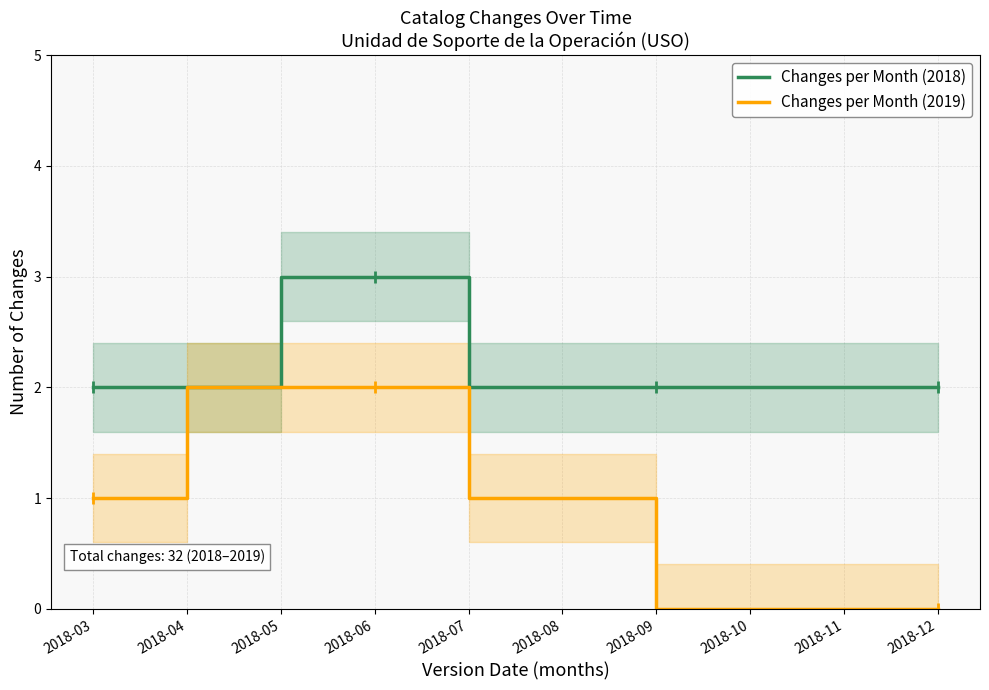

True or false: Changes per Month (2019) has a value of 1 at 2018-05.

False